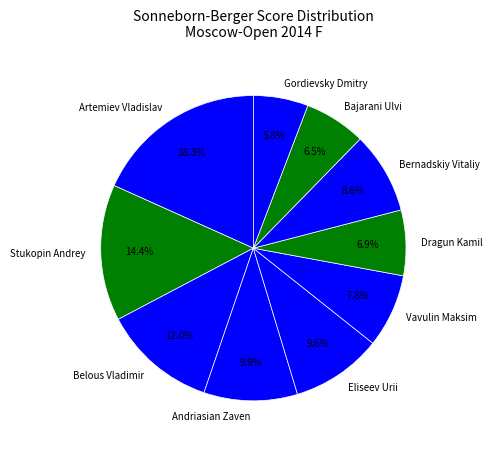

Is Vavulin Maksim the majority of the pie?

No